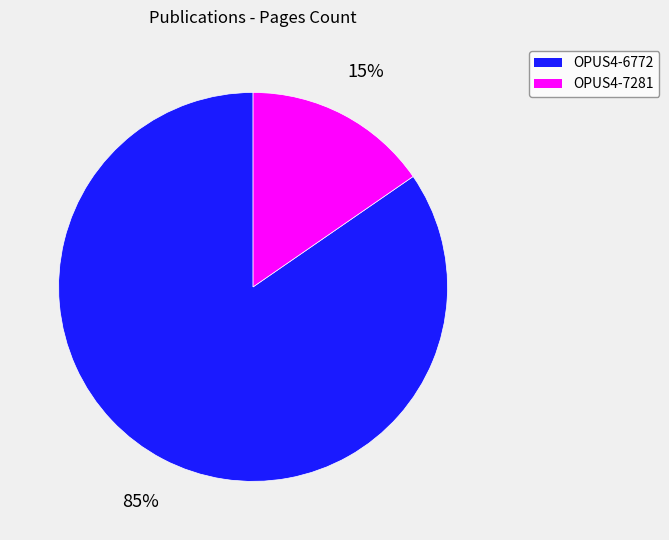

To the nearest percent, what portion does OPUS4-6772 represent?

85%